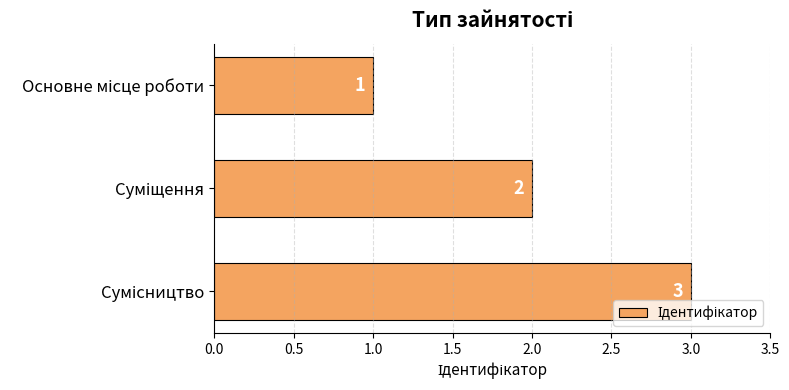

What is the sum of all values?

6